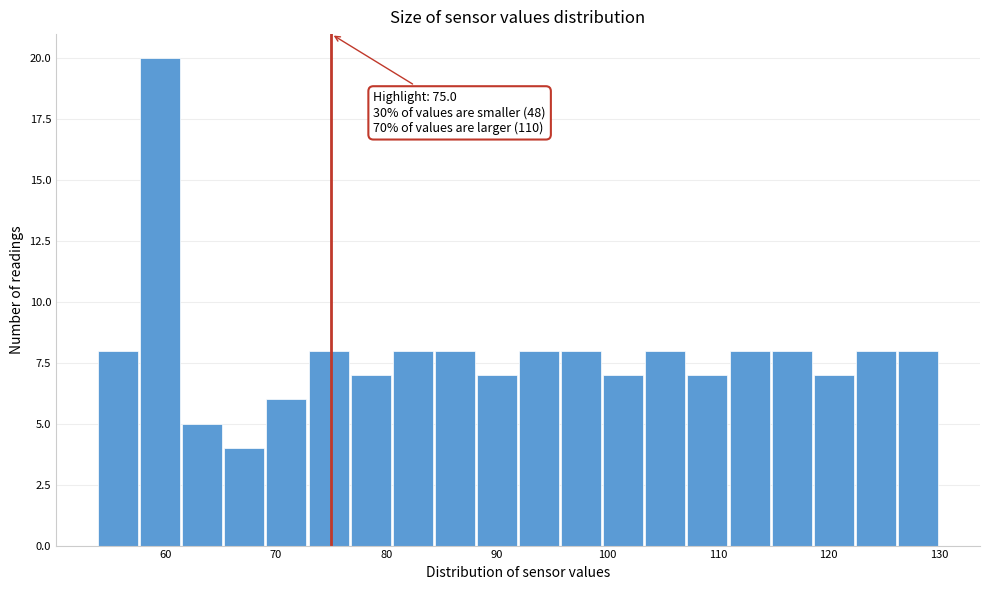

Read against the x-axis, roughly where is the centre of the tallest bar?

60